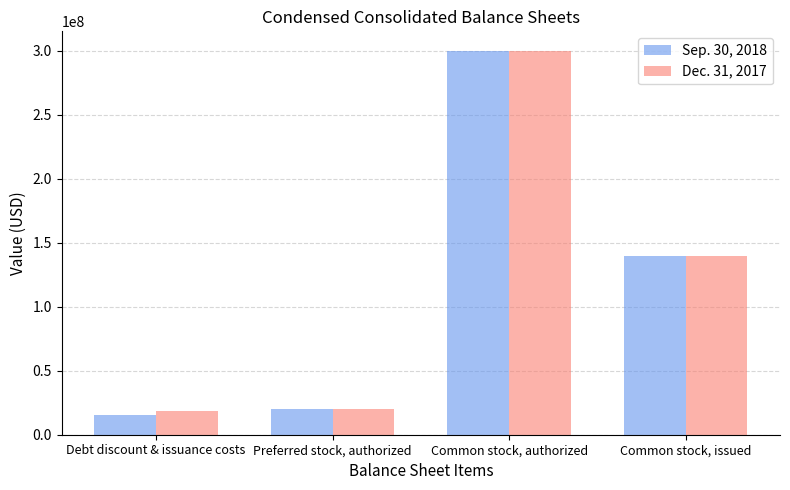

How many bars are there in total?

8